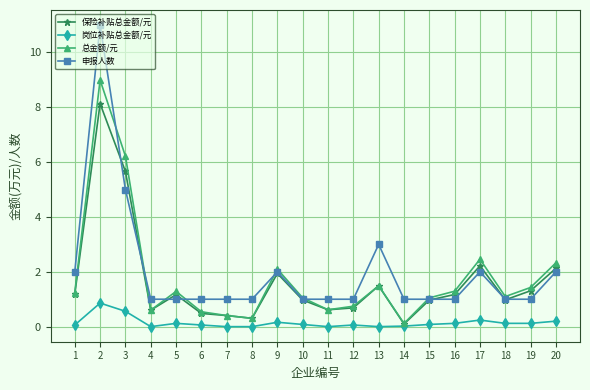

Which series has the largest total across all categories?

申报人数